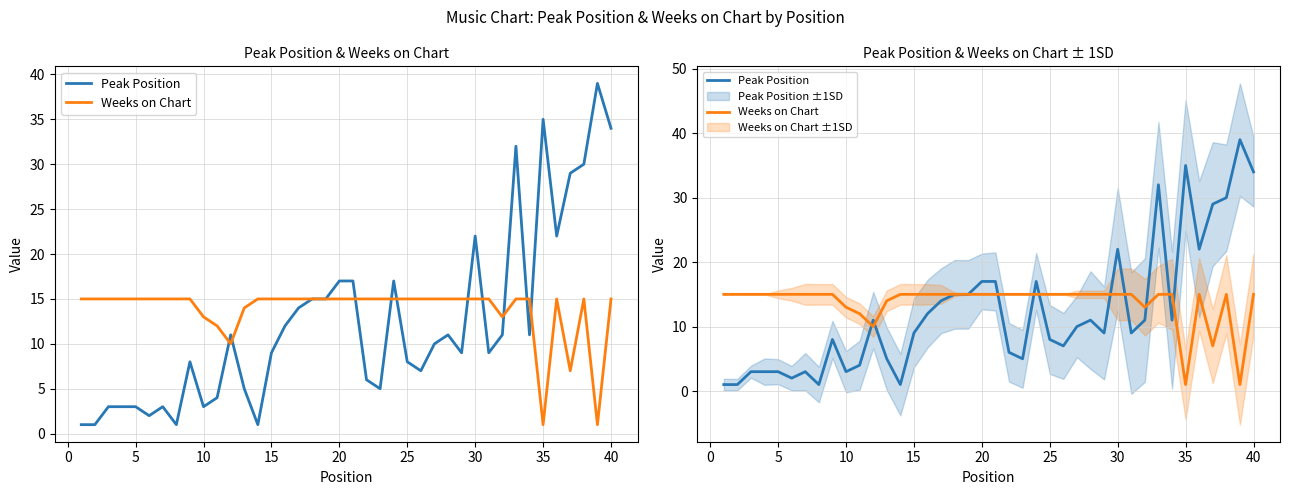

How many lines are shown in the chart?

2